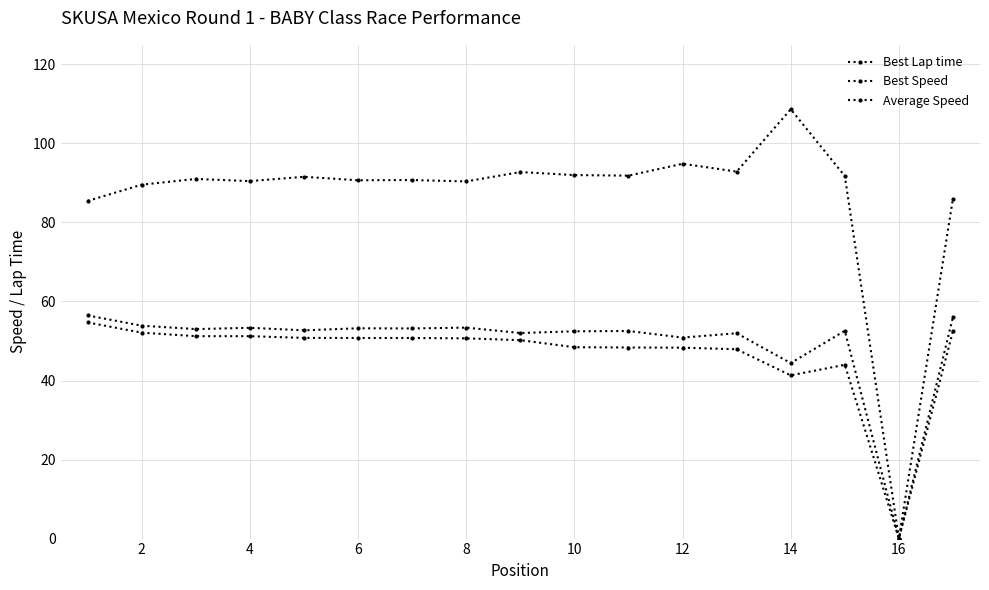

How many positive values does the Best Speed series have?

16